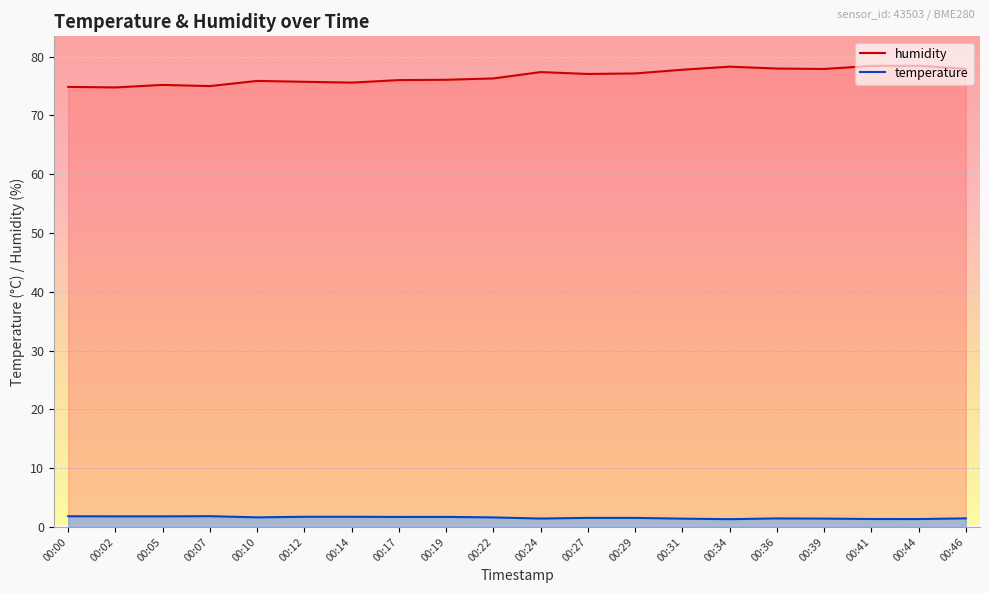

Count the number of data series in this chart.

2